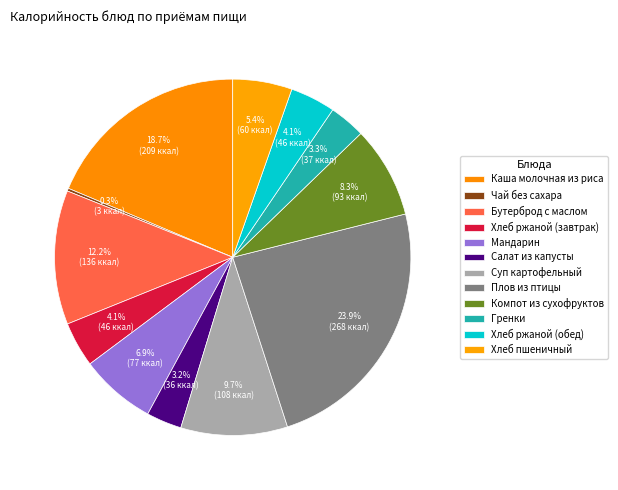

The Каша молочная из риса slice represents 19% of the pie. True or false?

True